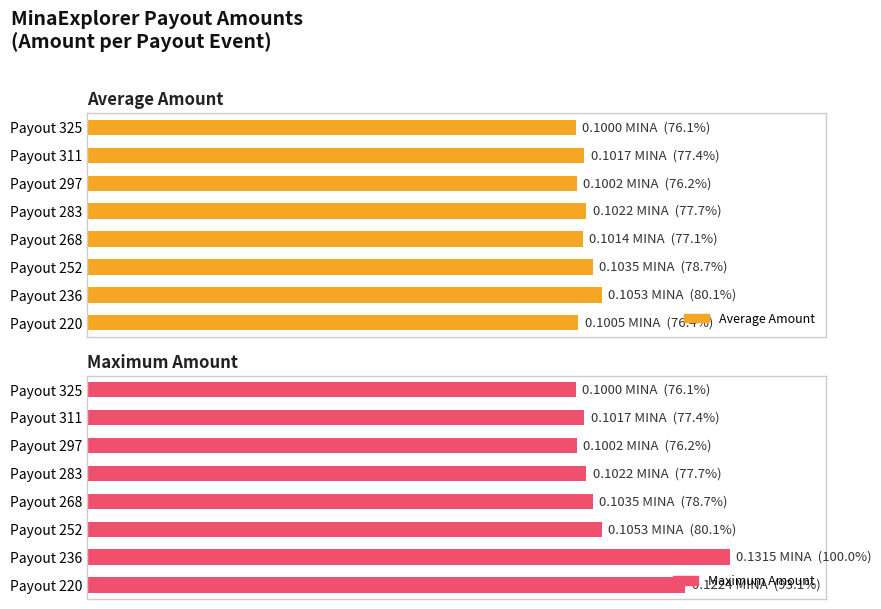

Does the chart contain stacked bars?

No